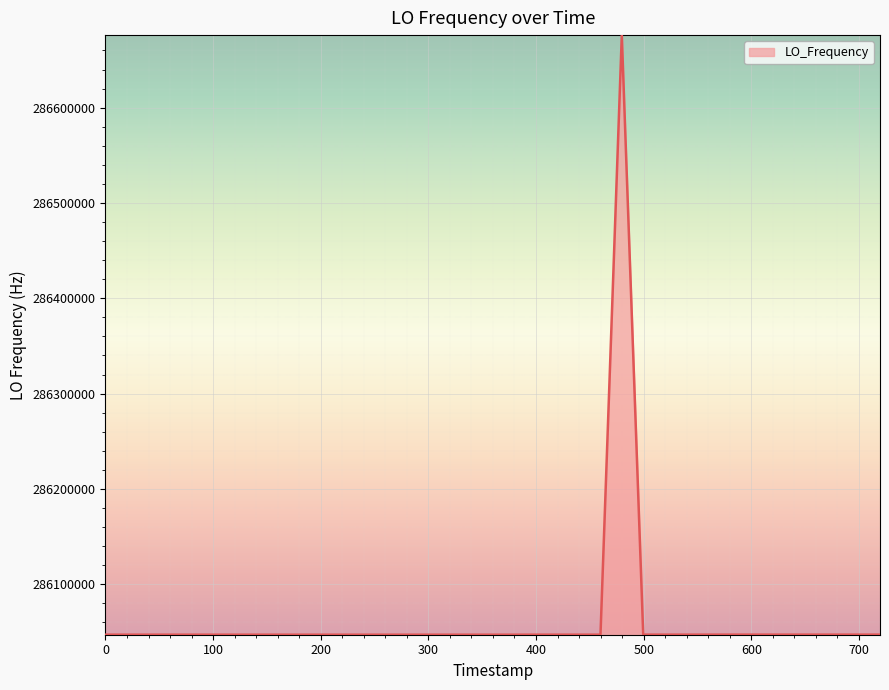

What is the difference between the maximum and minimum values?

629189.1